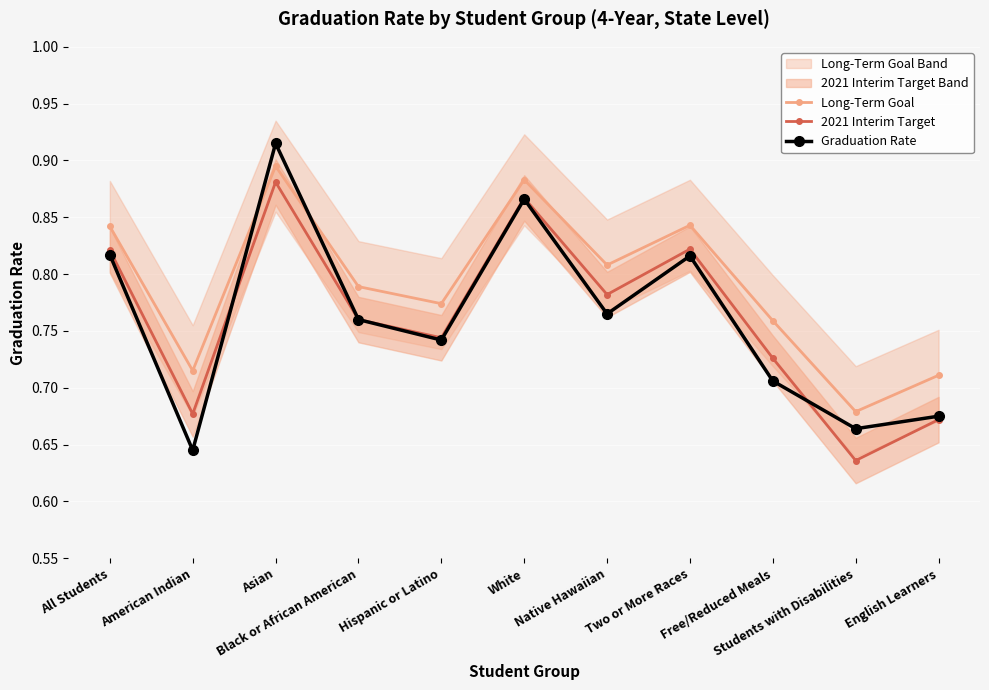

What is the sum of all Graduation Rate values?

8.4